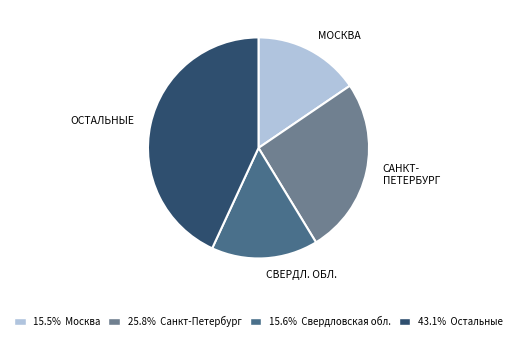

Is there any slice that represents more than half of the pie?

No